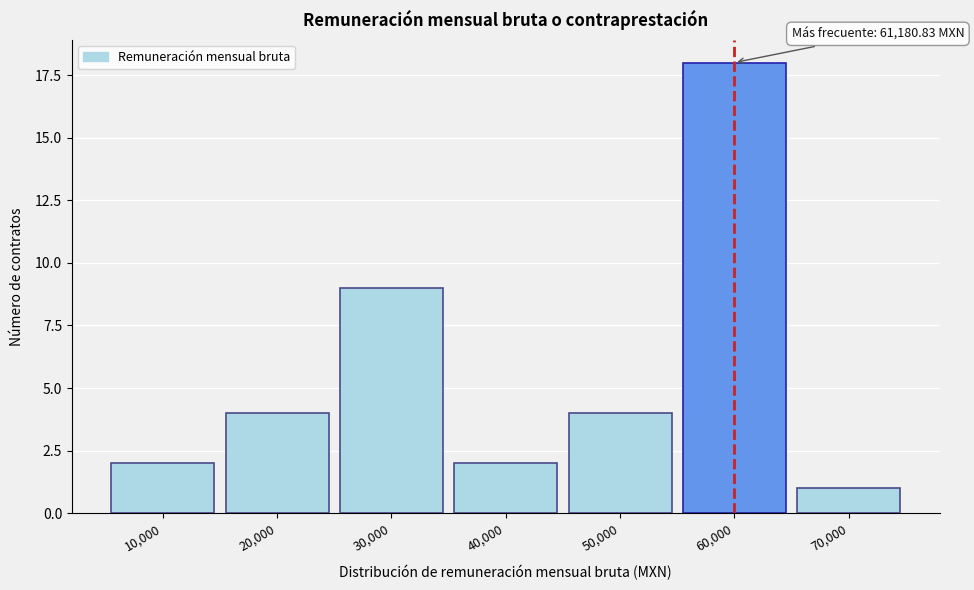

Reading left to right, list all the values displayed in this chart.

10,000=2	20,000=4	30,000=9	40,000=2	50,000=4	60,000=18	70,000=1